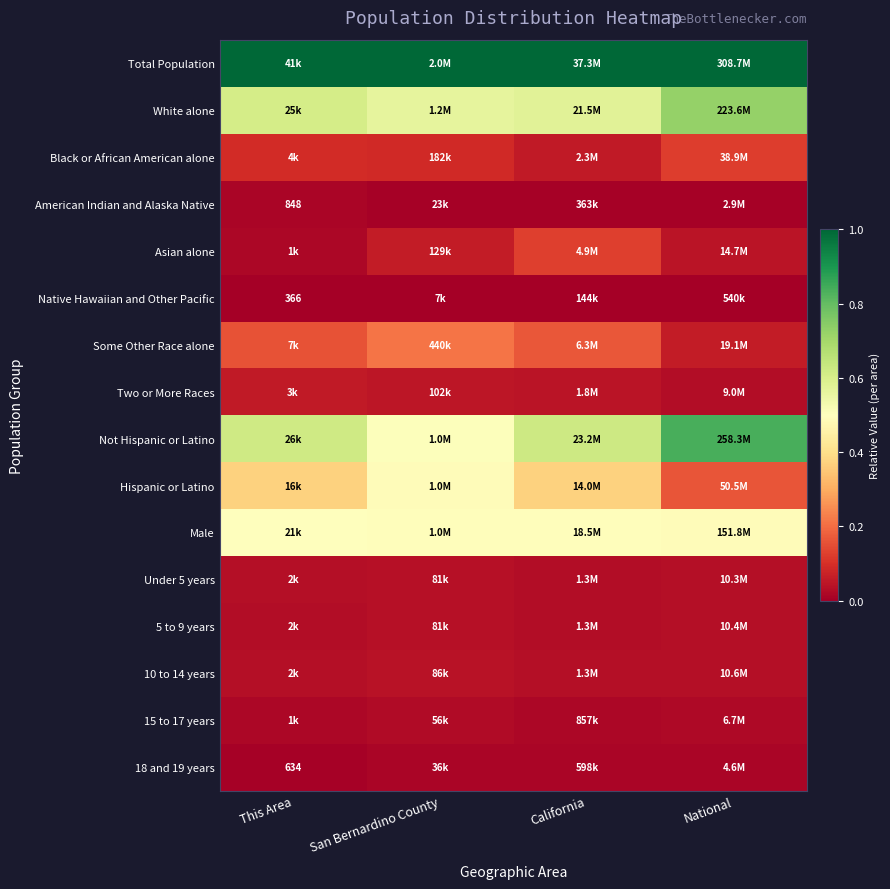

The value of Not Hispanic or Latino at California is 0.6. True or false?

True